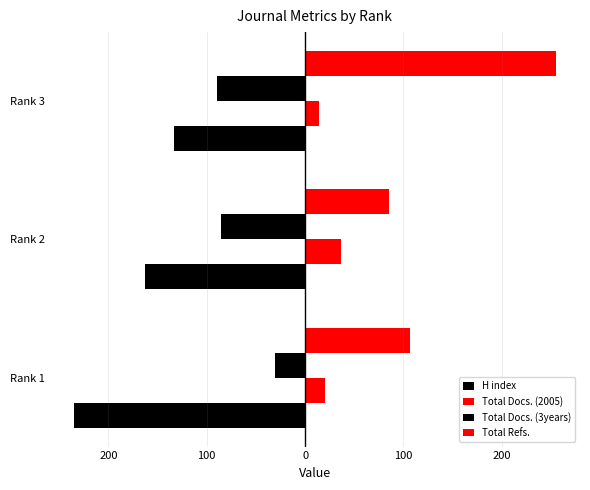

Reading right to left, transcribe all the data shown in this chart.

H index: -133	-163	-235
Total Docs. (2005): 14	37	20
Total Docs. (3years): -90	-86	-31
Total Refs.: 255	85	107